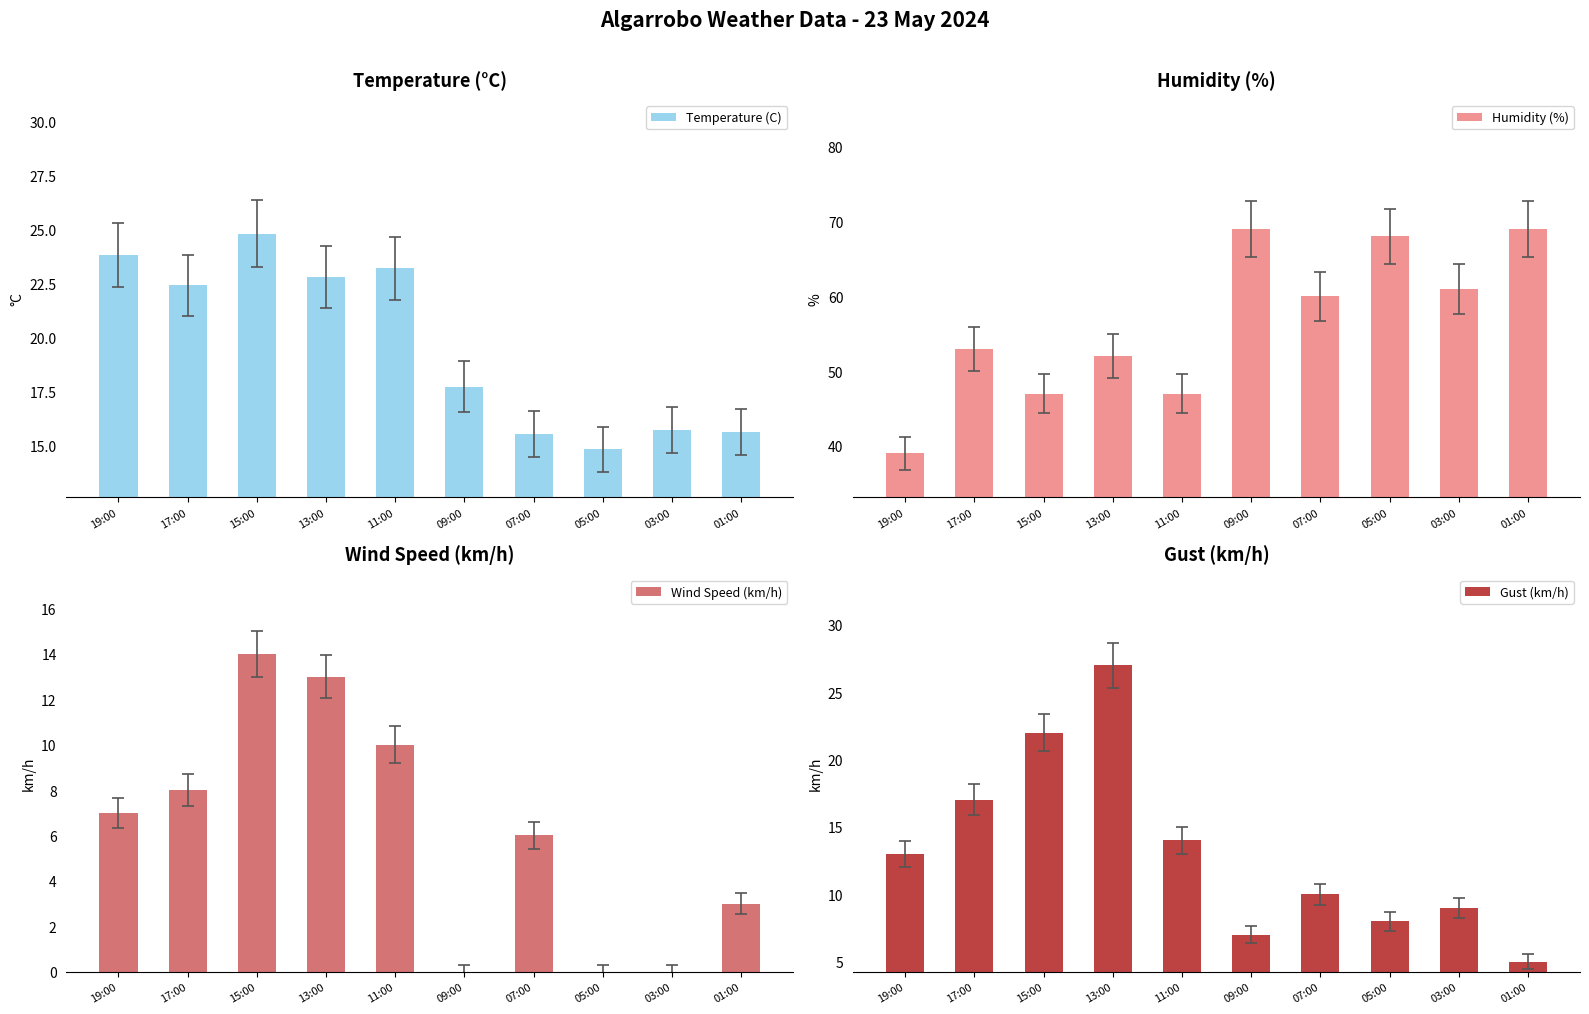

What is the difference between the highest and lowest values at 07:00?

54.0